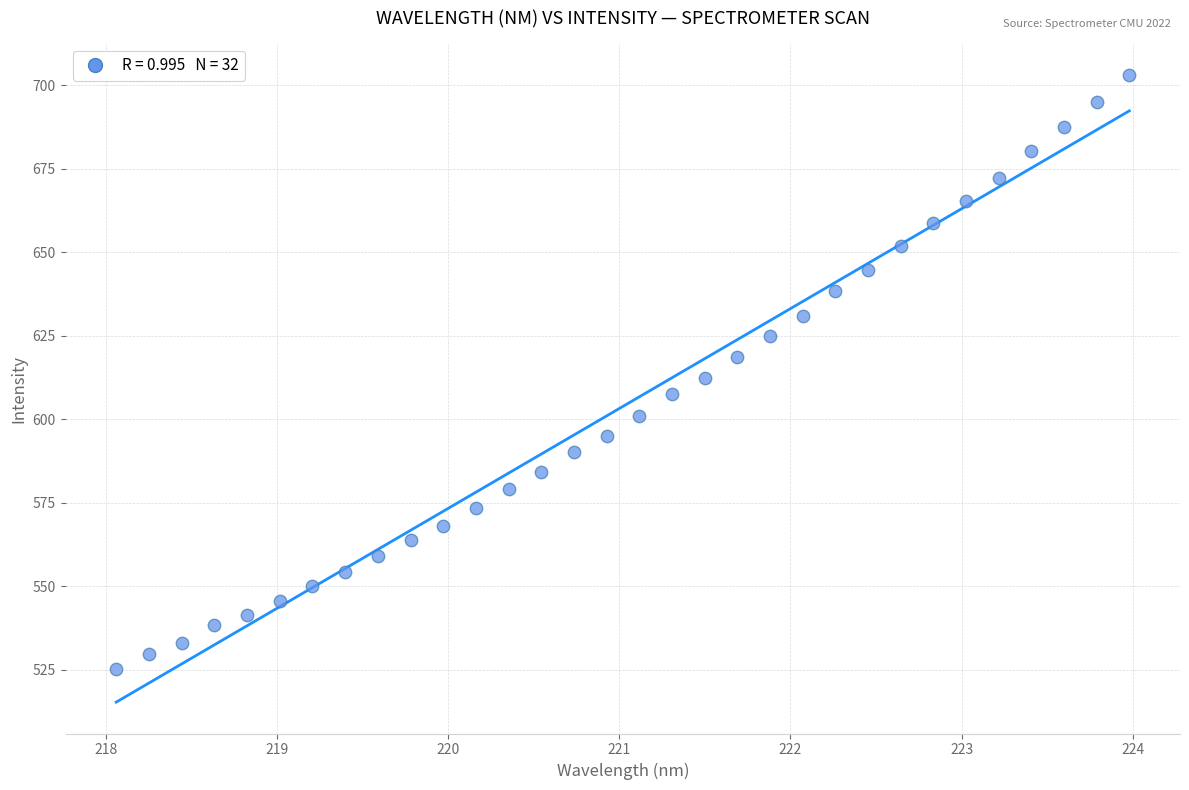

What is the range of X values (max minus min)?

5.9